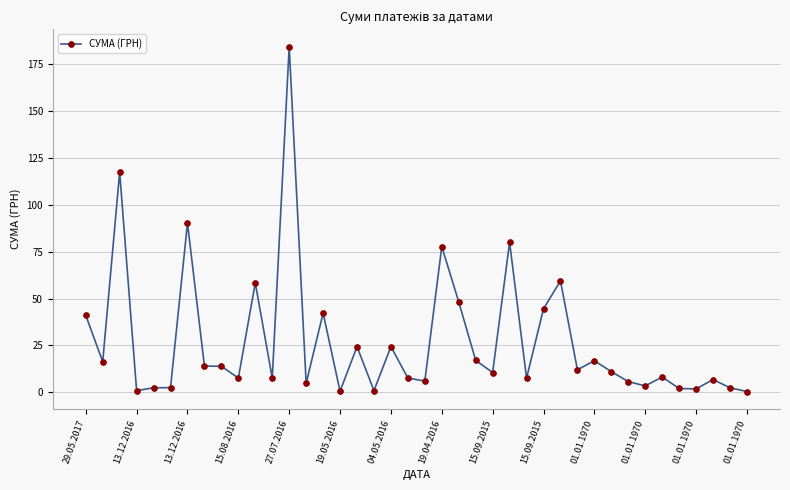

True or false: there are more than 2 points higher than both neighbors.

True